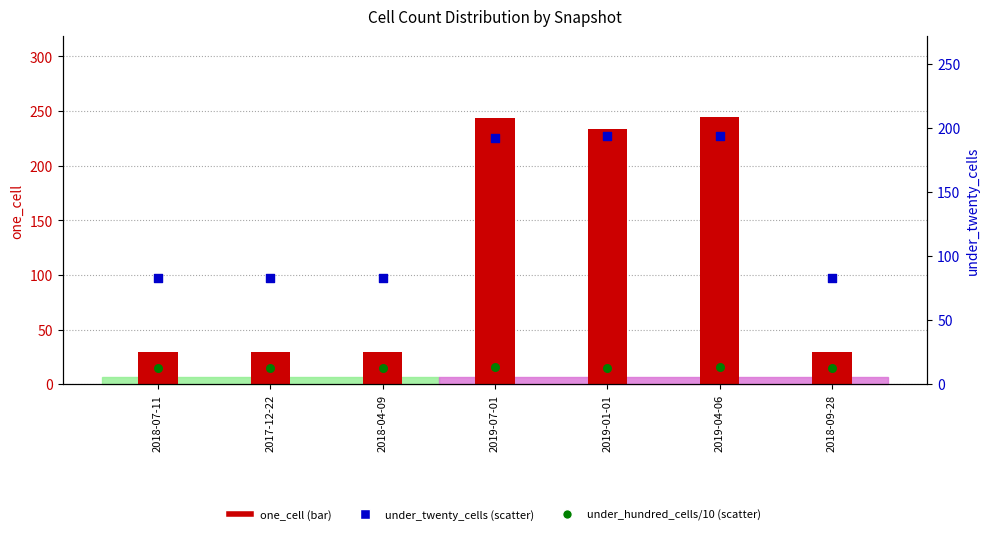

Which series reaches the maximum Y coordinate?

one_cell